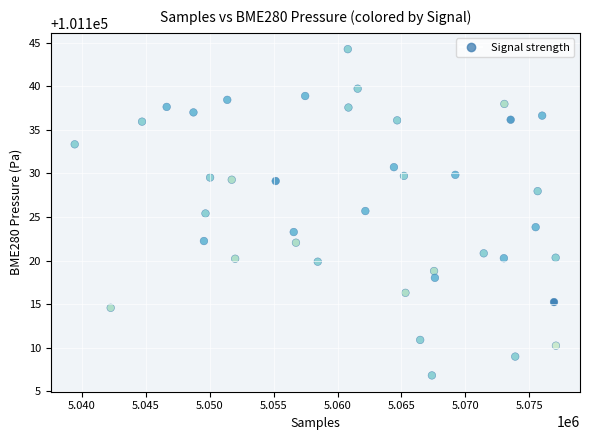

What is the range of X values (max minus min)?

37659.0